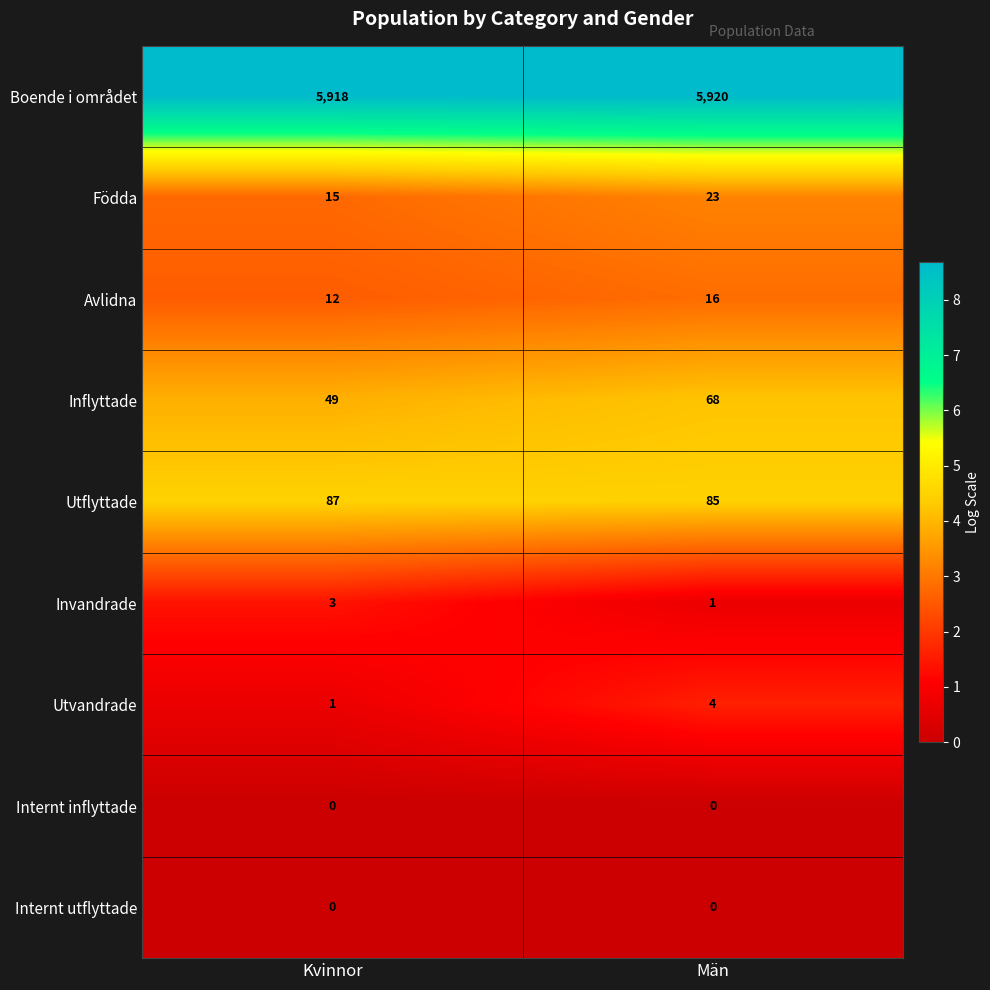

What is the difference between the maximum and minimum values in the Avlidna series?

4